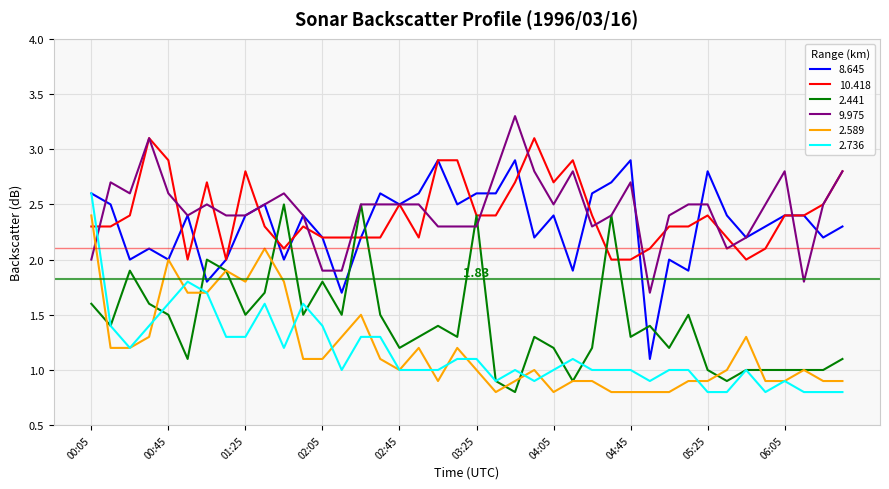

Reading left to right, list all the values displayed in this chart.

8.645: 2.6	2.5	2.0	2.1	2.0	2.4	1.8	2.0	2.4	2.5	2.0	2.4	2.2	1.7	2.2	2.6	2.5	2.6	2.9	2.5	2.6	2.6	2.9	2.2	2.4	1.9	2.6	2.7	2.9	1.1	2.0	1.9	2.8	2.4	2.2	2.3	2.4	2.4	2.2	2.3
10.418: 2.3	2.3	2.4	3.1	2.9	2.0	2.7	2.0	2.8	2.3	2.1	2.3	2.2	2.2	2.2	2.2	2.5	2.2	2.9	2.9	2.4	2.4	2.7	3.1	2.7	2.9	2.4	2.0	2.0	2.1	2.3	2.3	2.4	2.2	2.0	2.1	2.4	2.4	2.5	2.8
2.441: 1.6	1.4	1.9	1.6	1.5	1.1	2.0	1.9	1.5	1.7	2.5	1.5	1.8	1.5	2.5	1.5	1.2	1.3	1.4	1.3	2.4	0.9	0.8	1.3	1.2	0.9	1.2	2.4	1.3	1.4	1.2	1.5	1.0	0.9	1.0	1.0	1.0	1.0	1.0	1.1
9.975: 2.0	2.7	2.6	3.1	2.6	2.4	2.5	2.4	2.4	2.5	2.6	2.4	1.9	1.9	2.5	2.5	2.5	2.5	2.3	2.3	2.3	2.8	3.3	2.8	2.5	2.8	2.3	2.4	2.7	1.7	2.4	2.5	2.5	2.1	2.2	2.5	2.8	1.8	2.5	2.8
2.589: 2.4	1.2	1.2	1.3	2.0	1.7	1.7	1.9	1.8	2.1	1.8	1.1	1.1	1.3	1.5	1.1	1.0	1.2	0.9	1.2	1.0	0.8	0.9	1.0	0.8	0.9	0.9	0.8	0.8	0.8	0.8	0.9	0.9	1.0	1.3	0.9	0.9	1.0	0.9	0.9
2.736: 2.6	1.4	1.2	1.4	1.6	1.8	1.7	1.3	1.3	1.6	1.2	1.6	1.4	1.0	1.3	1.3	1.0	1.0	1.0	1.1	1.1	0.9	1.0	0.9	1.0	1.1	1.0	1.0	1.0	0.9	1.0	1.0	0.8	0.8	1.0	0.8	0.9	0.8	0.8	0.8